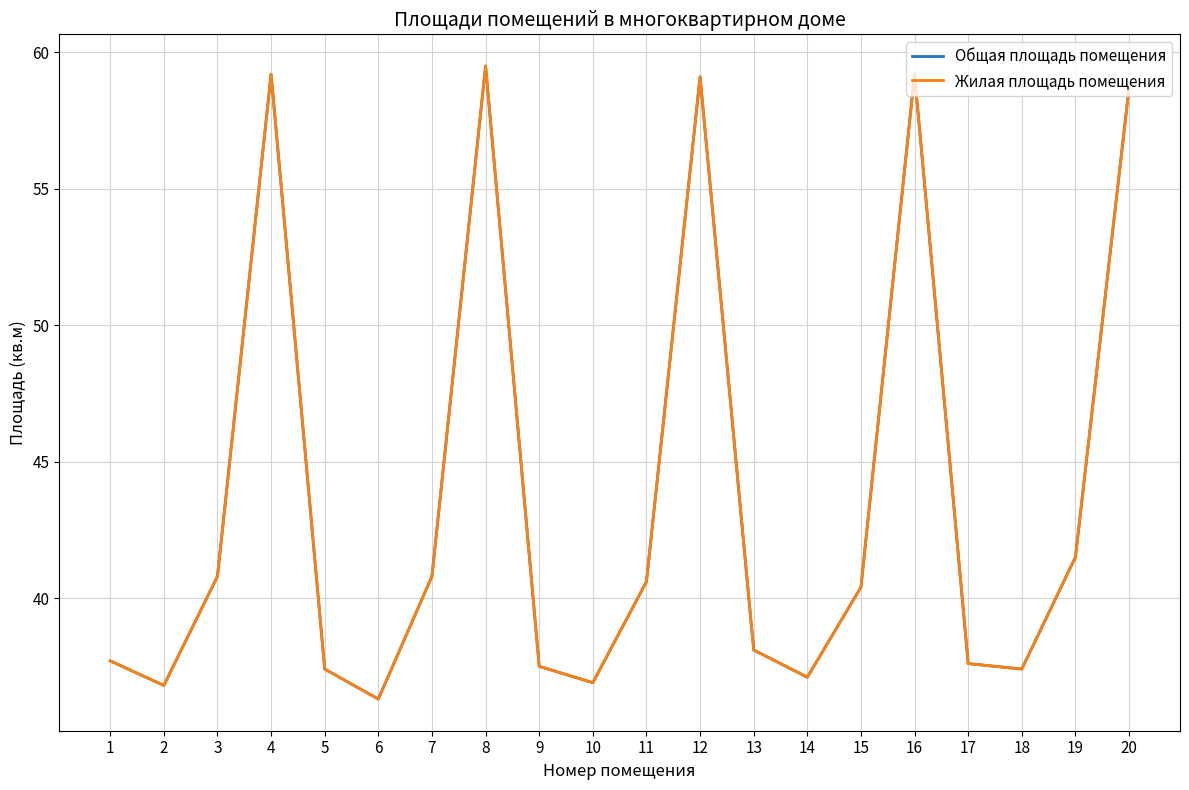

Does the chart display data point markers on the line(s)?

No